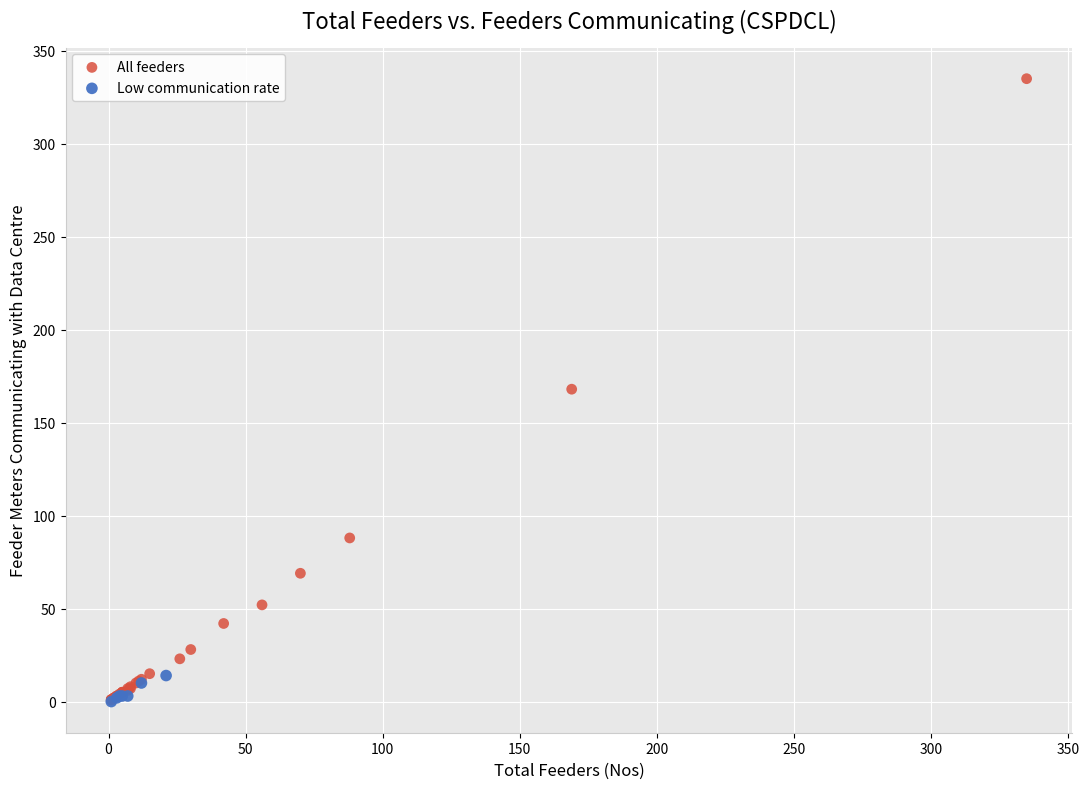

Which series has the widest spread of Y values?

All feeders